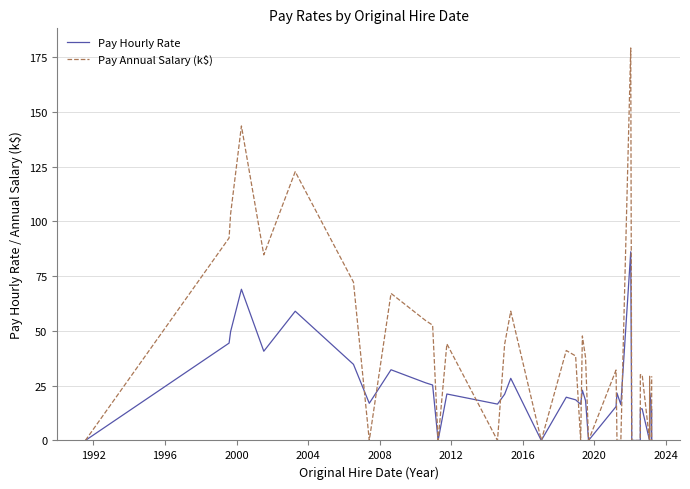

How many interior local peaks does the Pay Hourly Rate series have?

10